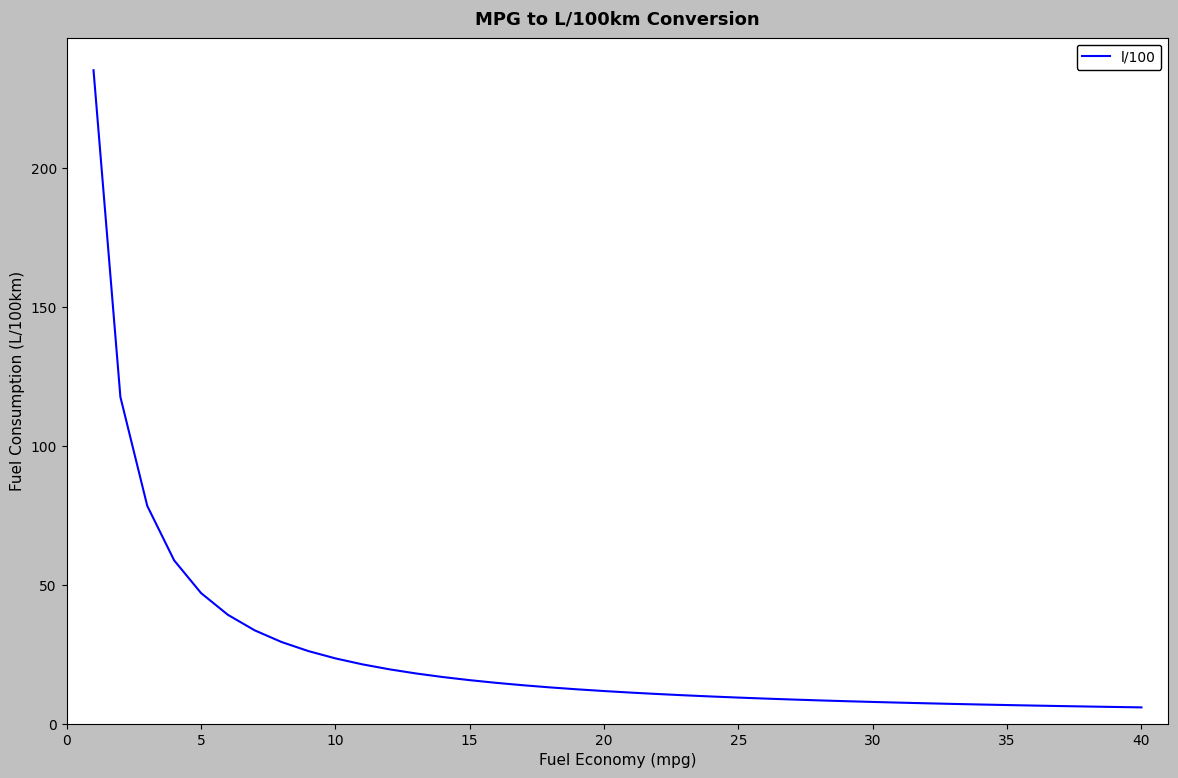

Count the number of data series in this chart.

1